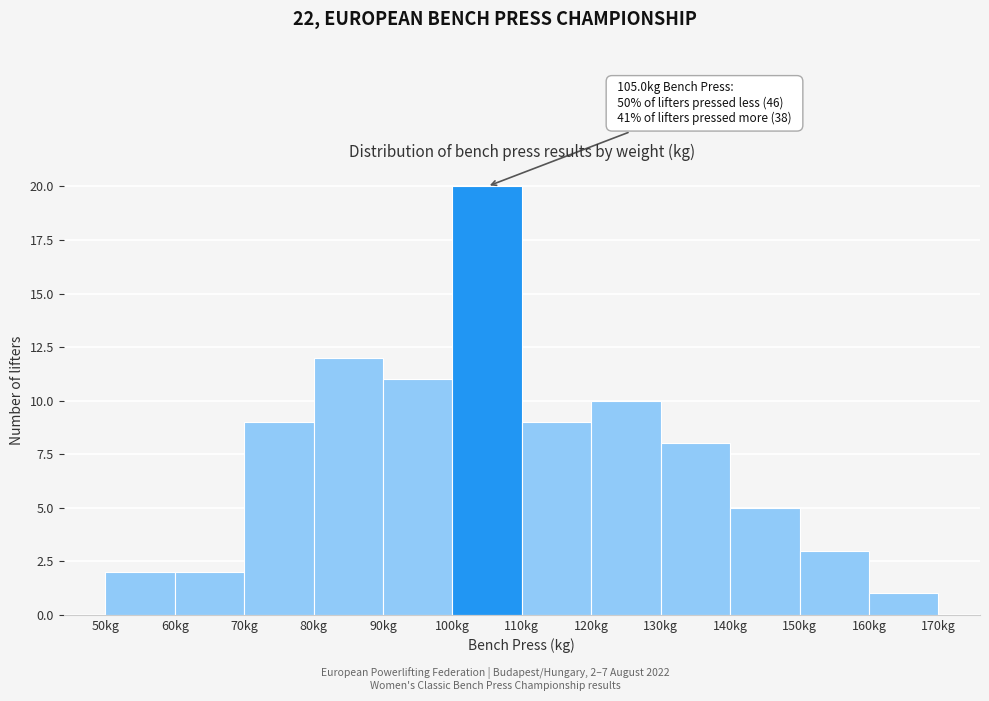

Which range on the x-axis has the tallest bar?

100 to 110